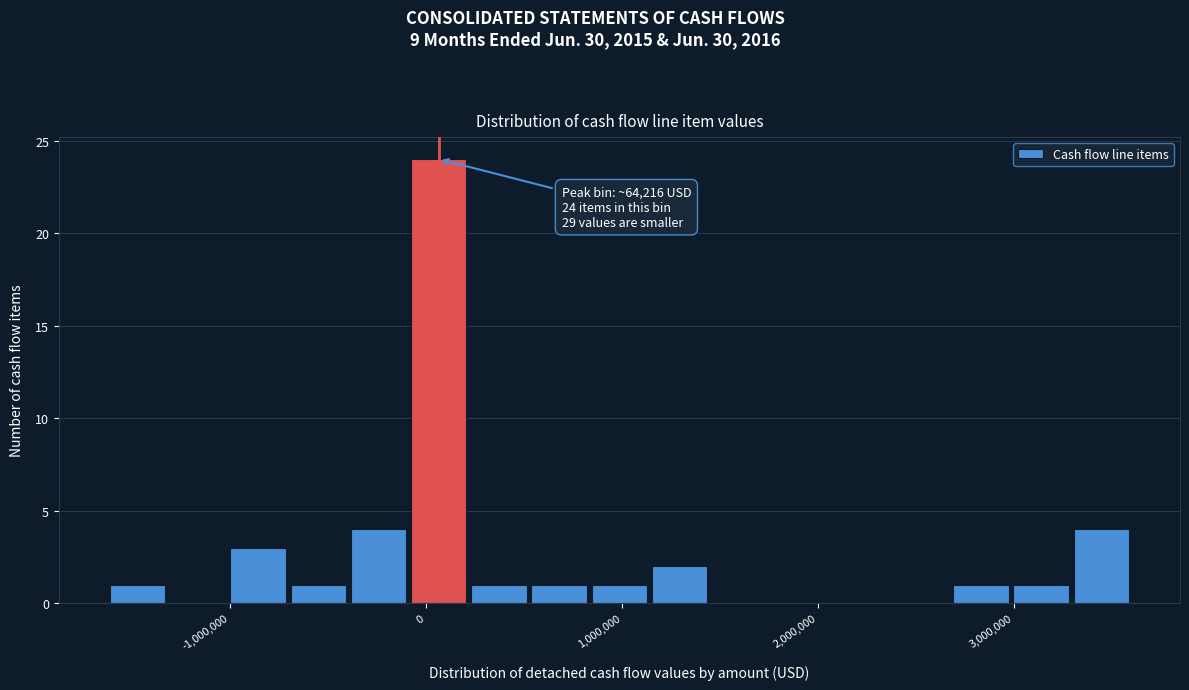

Read against the x-axis, roughly where is the centre of the tallest bar?

100000